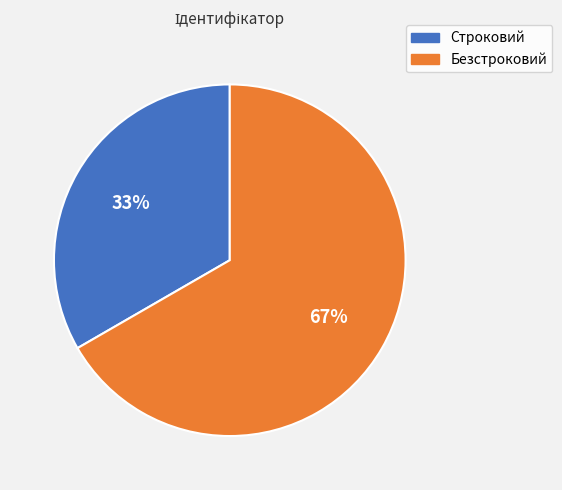

Which category has the biggest portion of the pie?

Безстроковий